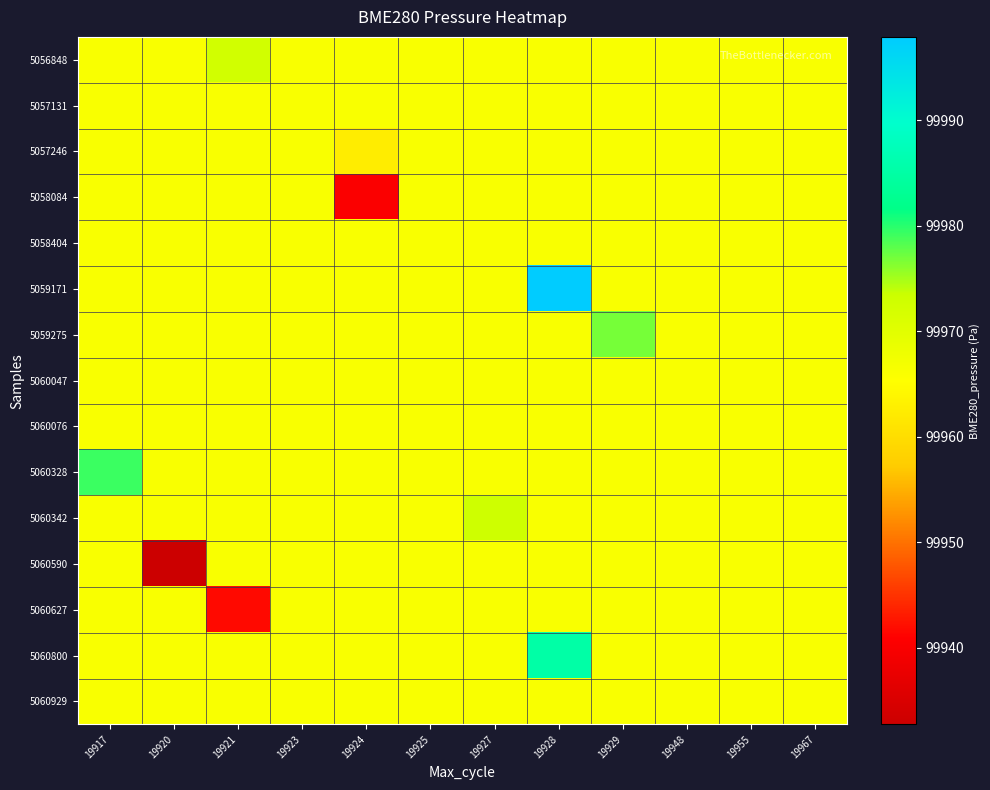

Which series changed the most between 19921 and 19948?

5060627